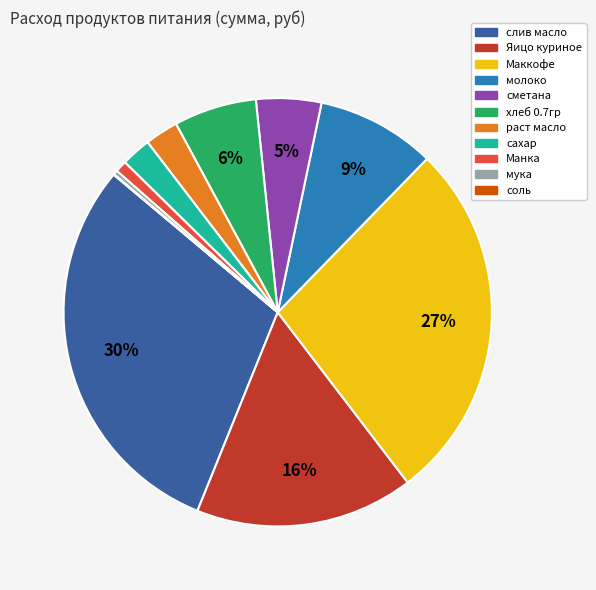

Does any single category account for the majority?

No